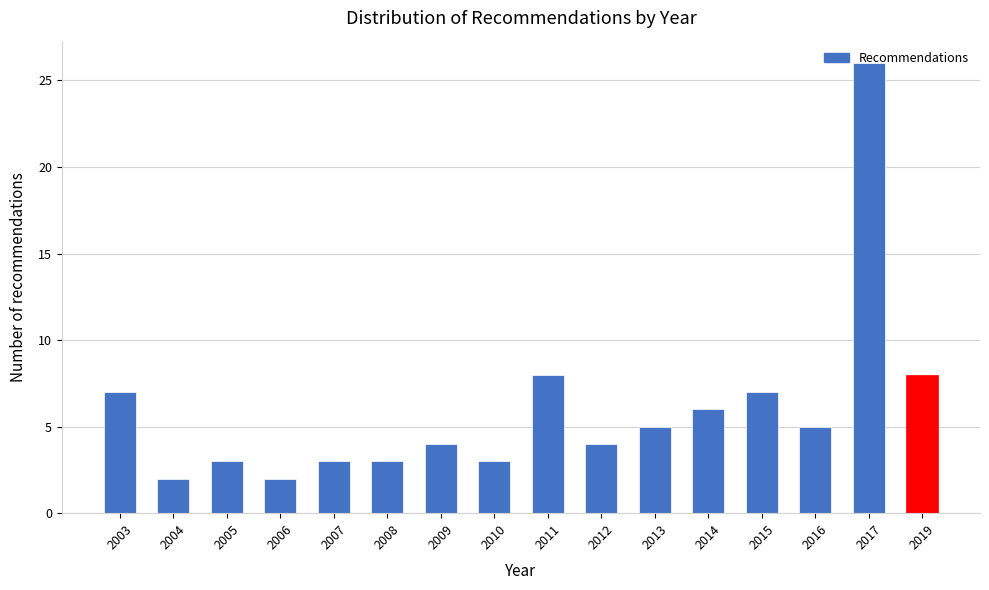

What is the value of the 13th bar from the left?

7